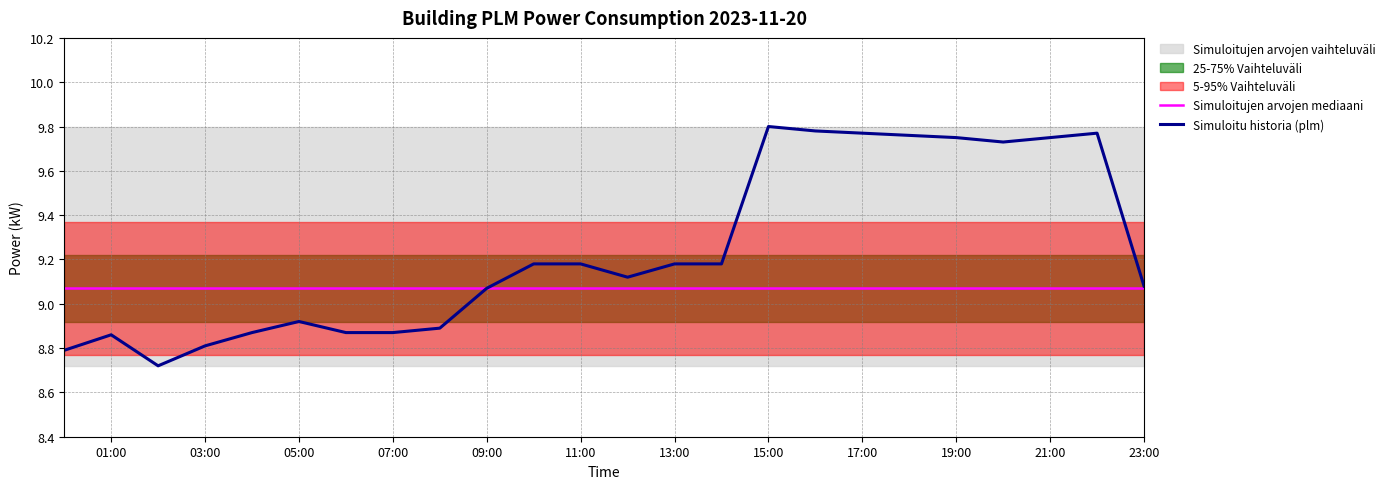

Does the chart have visible grid lines?

Yes